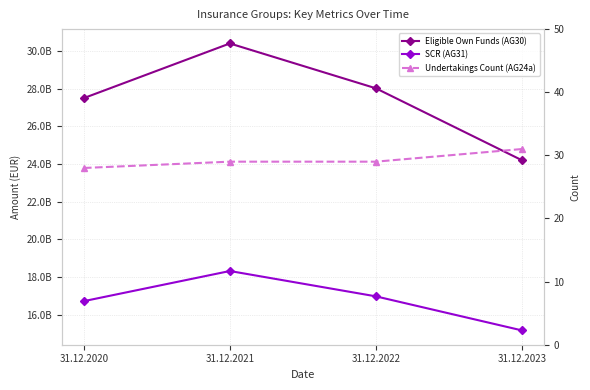

What is the spread (max minus min) of values at 31.12.2022?

28019141797